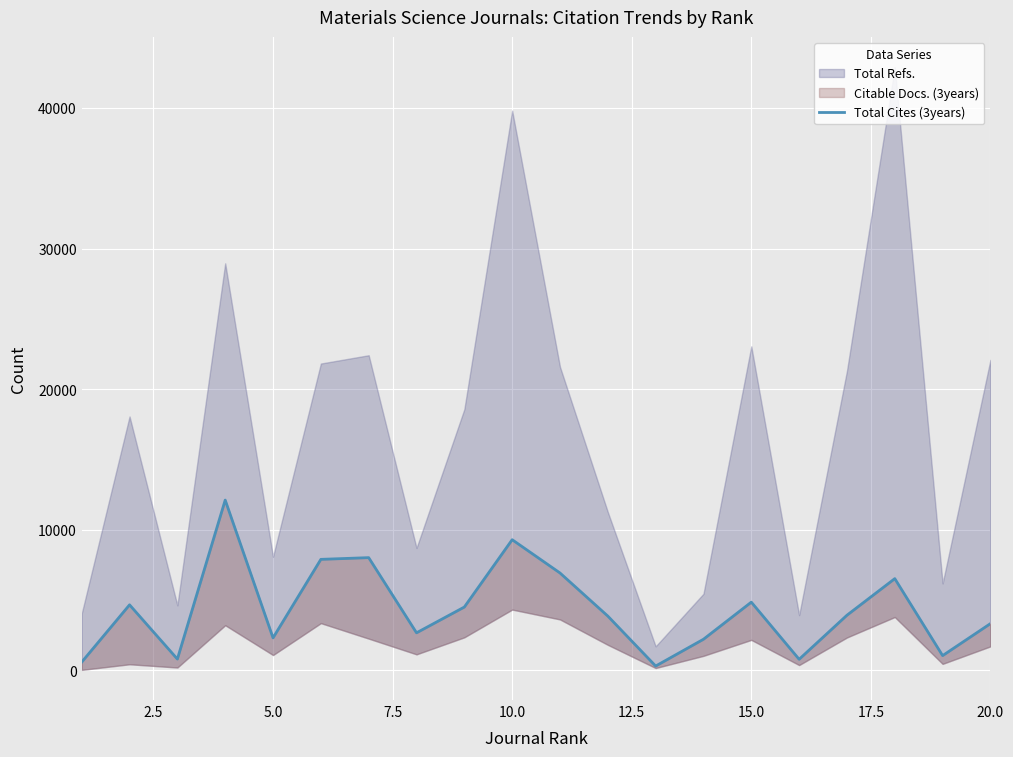

What is the difference between the maximum and second lowest values?

11520